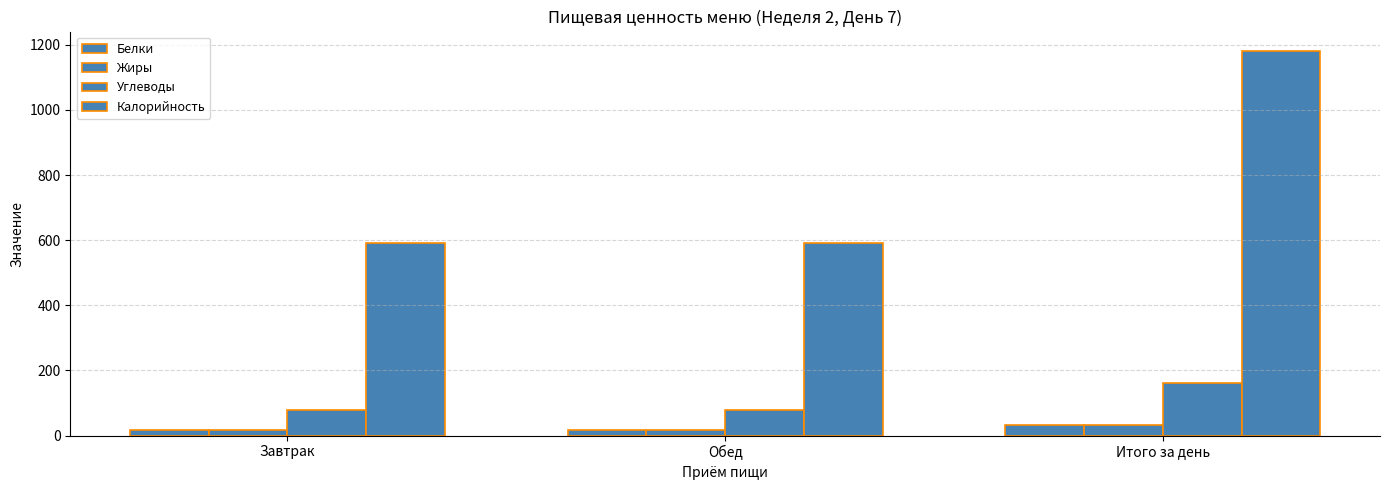

At how many categories does at least one series exceed 101?

3